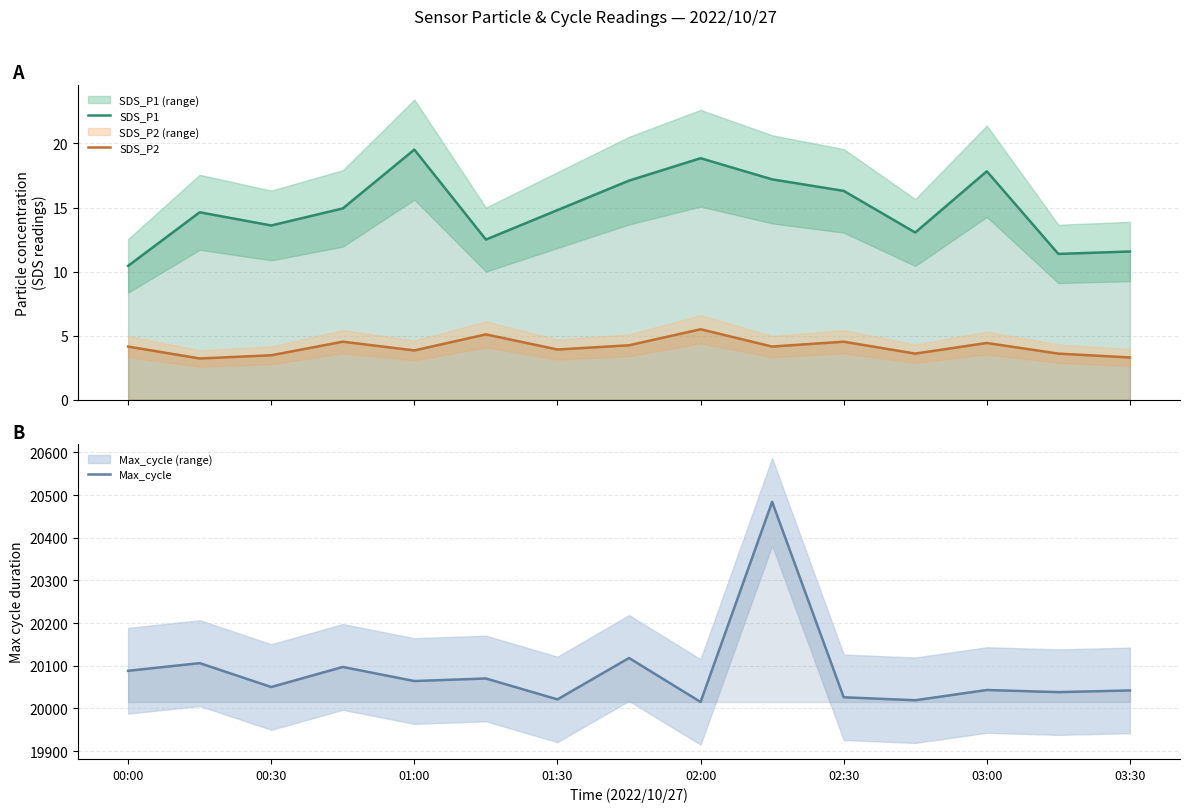

What is the smallest value displayed?

3.2